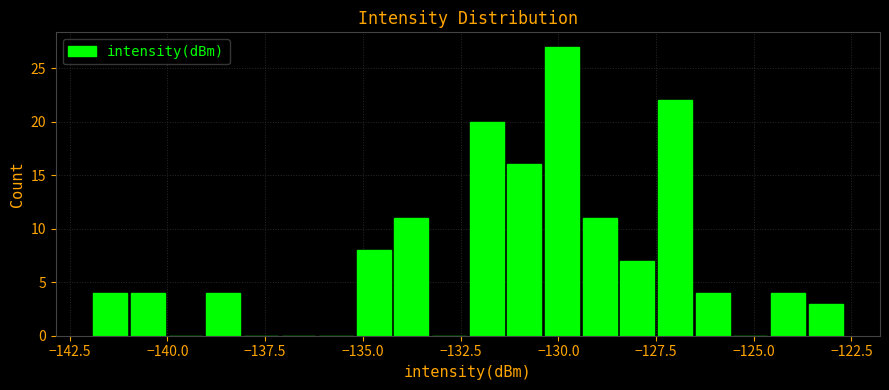

Around what value on the x-axis is the tallest bar? Give the approximate position of its centre, as read against the axis.

-130.0